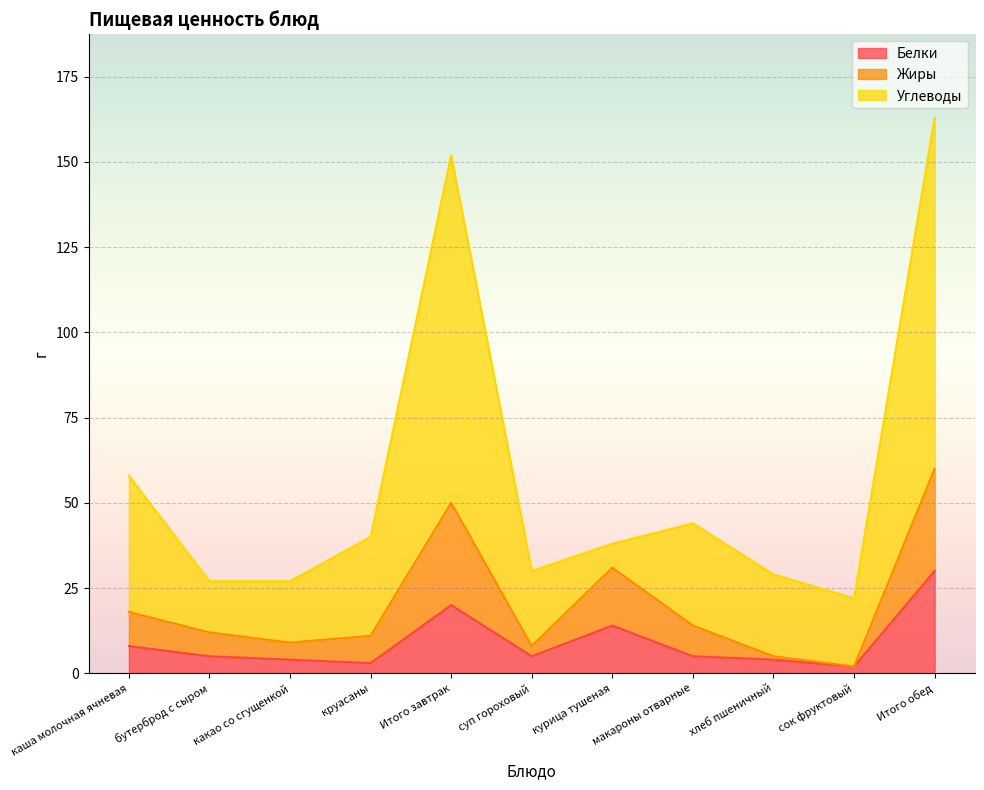

At how many categories does at least one series exceed 102?

2